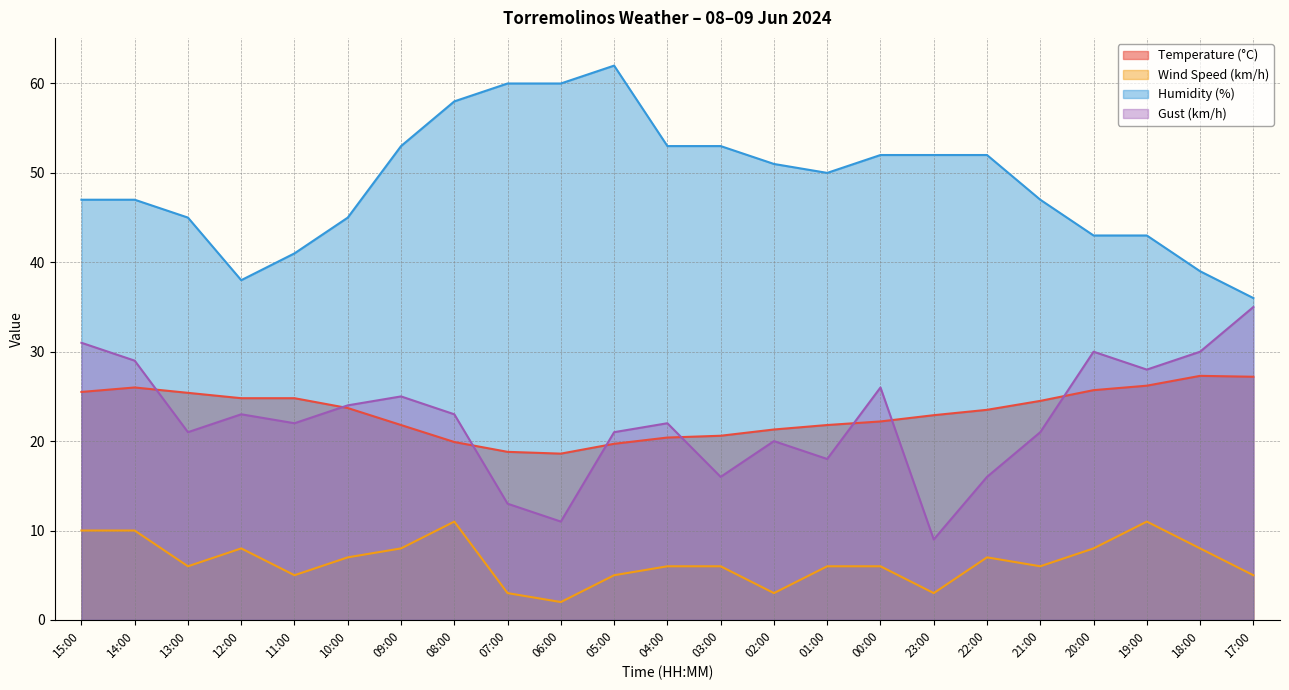

How many data points in Temperature (°C) are less than 23?

11